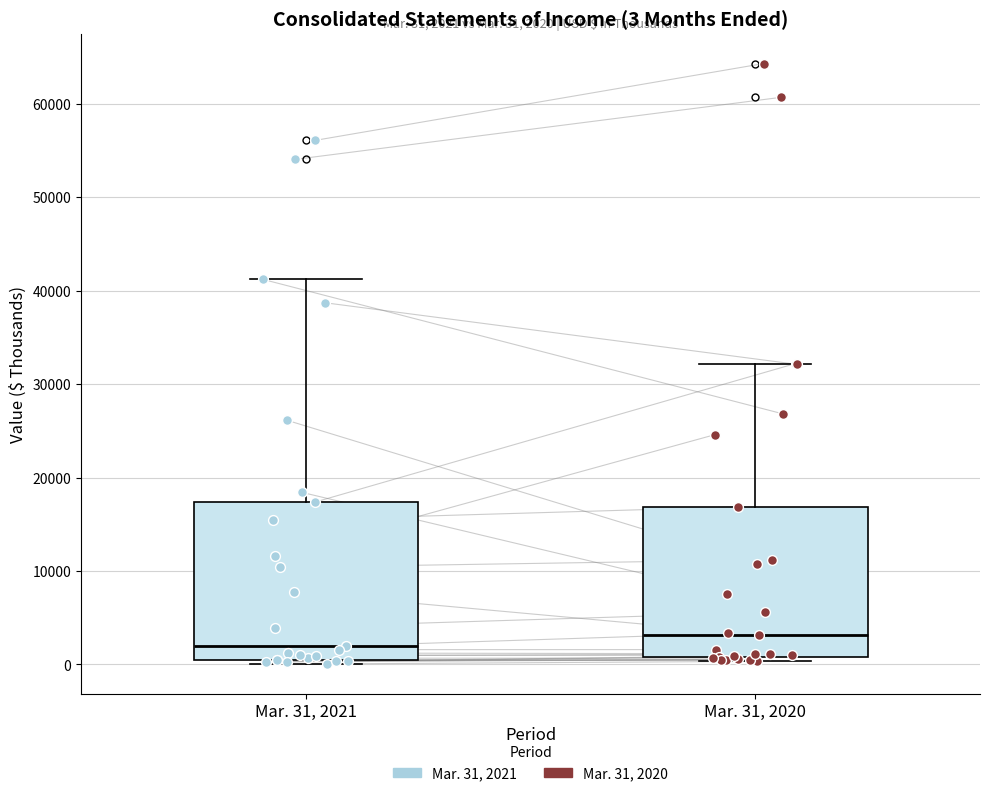

Which box has the highest median line?

Mar. 31, 2020